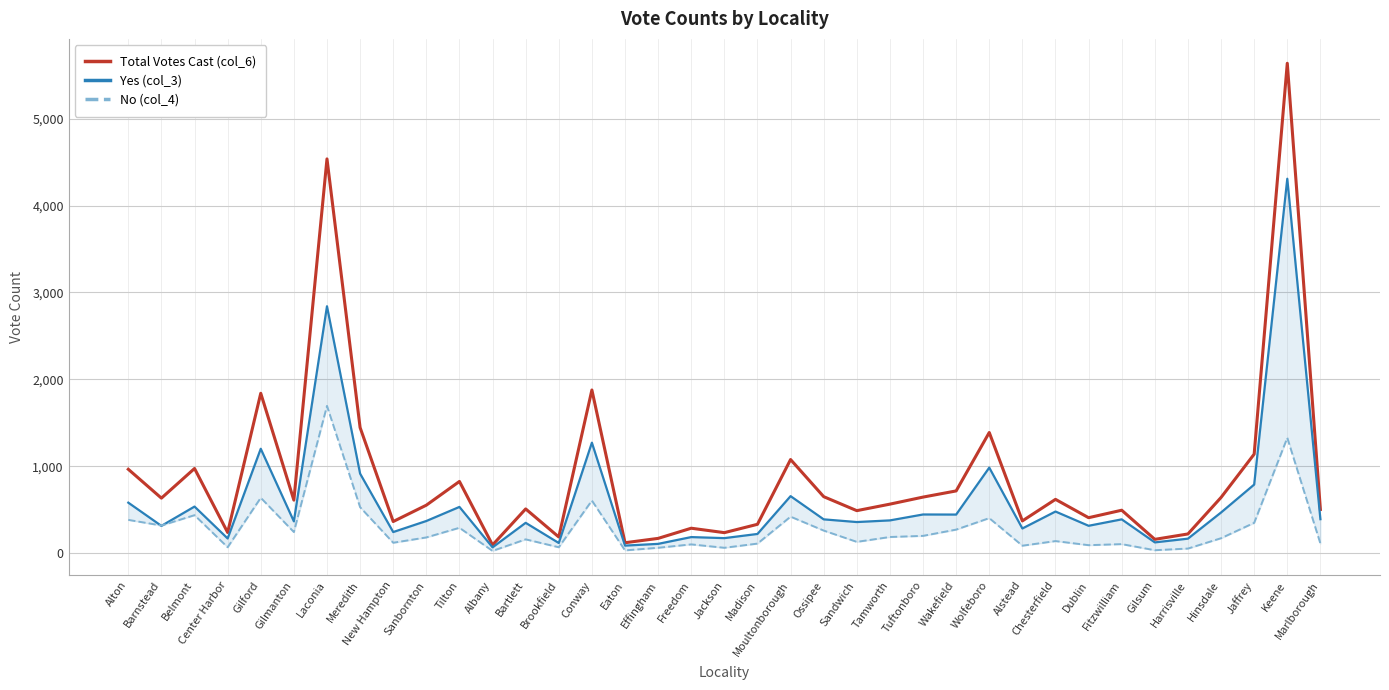

Rank the series at Gilmanton from highest to lowest value.

Total Votes Cast (col_6), Yes (col_3), No (col_4)